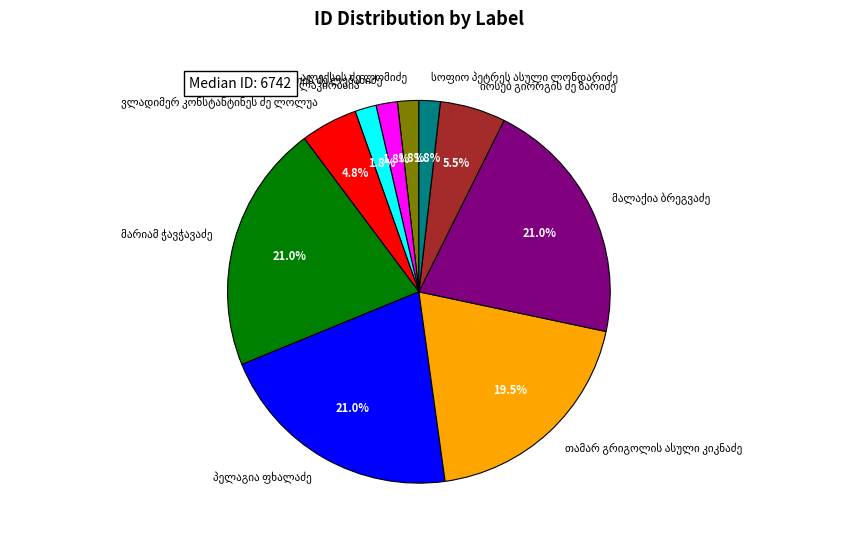

Is there any slice that represents more than half of the pie?

No